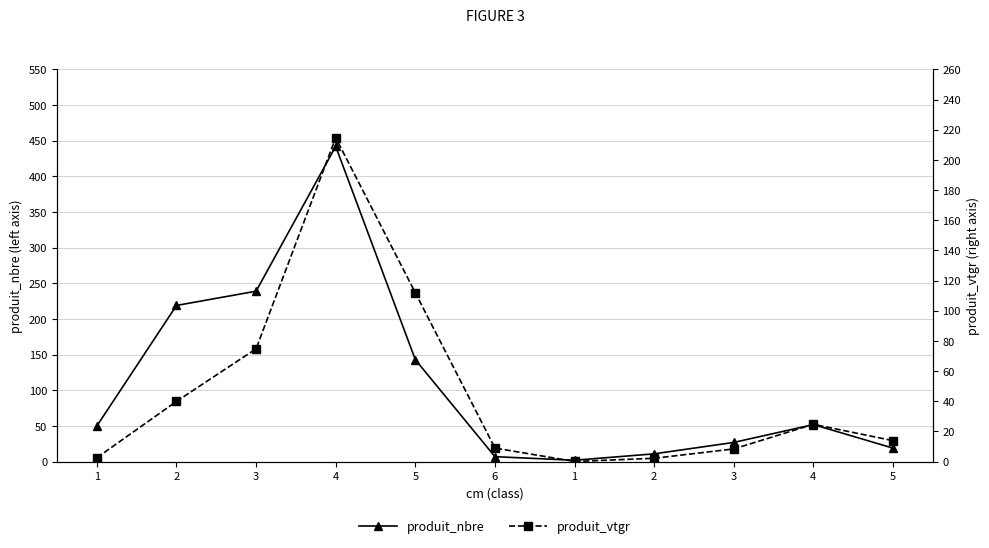

How many data points in produit_nbre are less than 50?

5